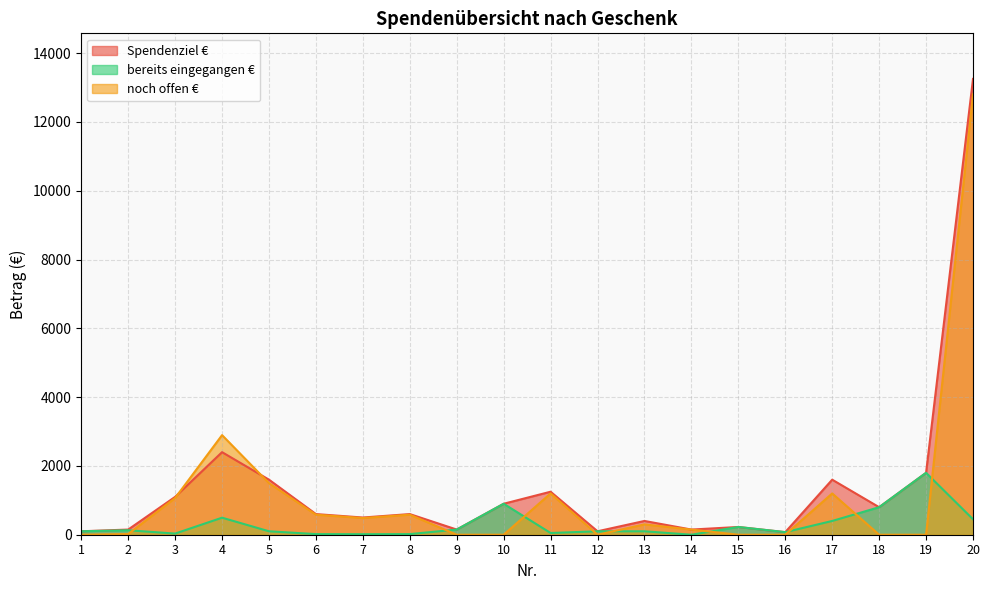

What is the sum of all noch offen € values?

22781